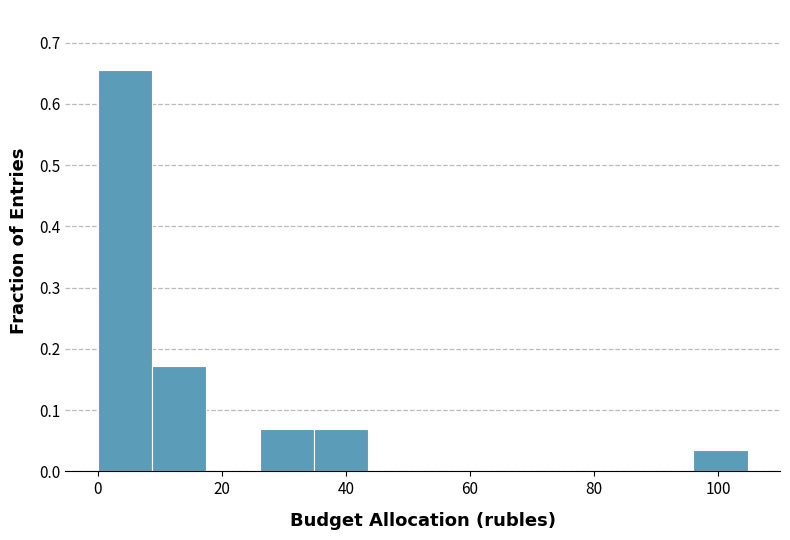

Which range on the x-axis has the tallest bar?

0 to 8